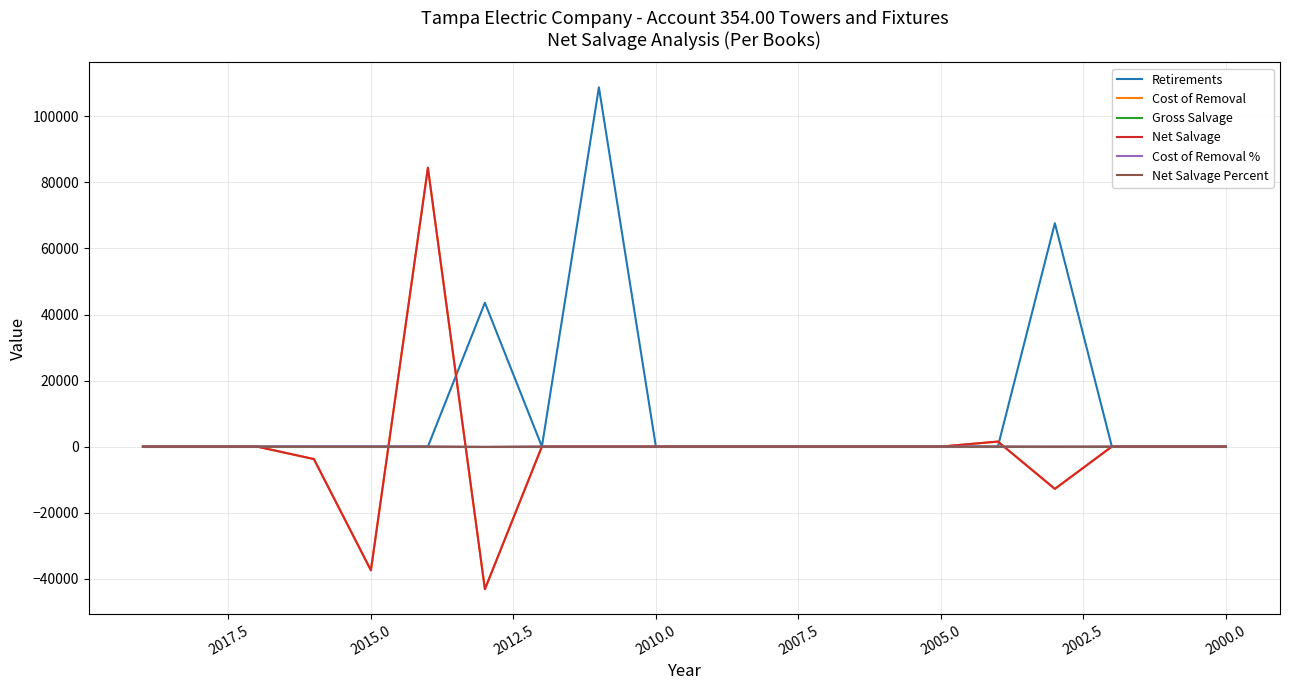

Does the chart have visible grid lines?

Yes